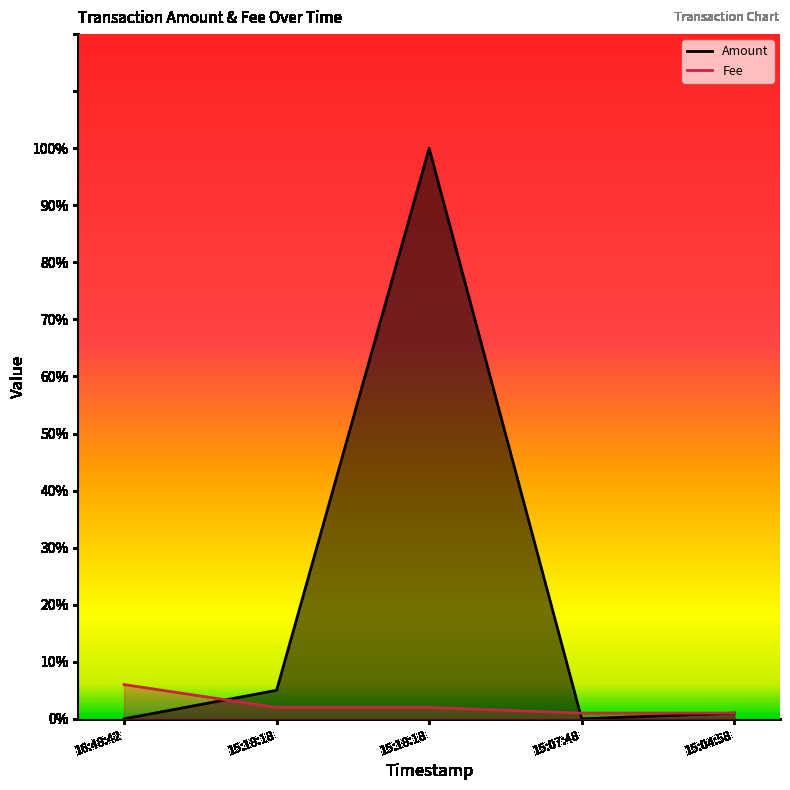

At which category does the chart reach its peak across all series?

15:18:18